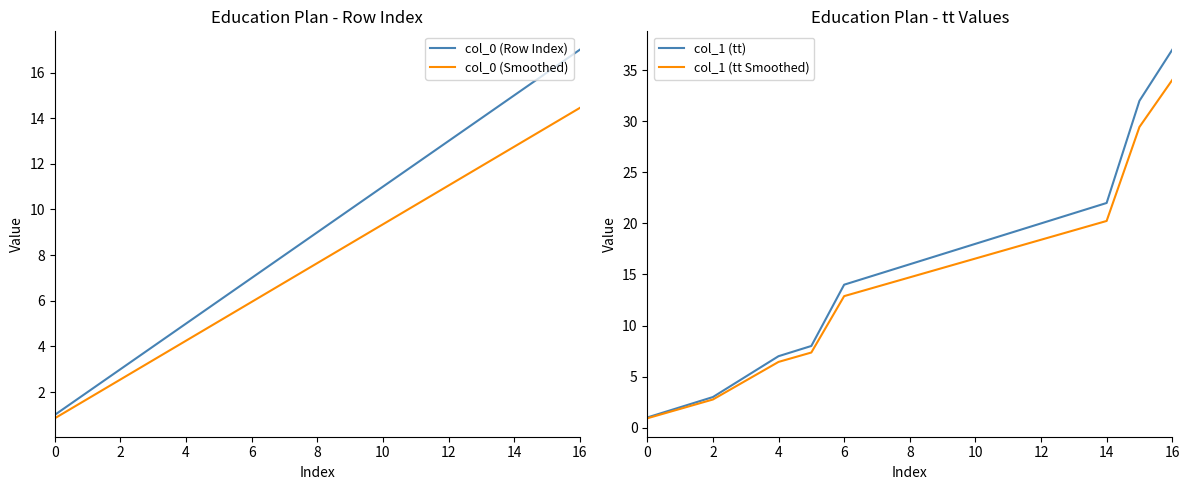

What is the difference between the maximum and second lowest values in the col_0 (Row Index) series?

15.0